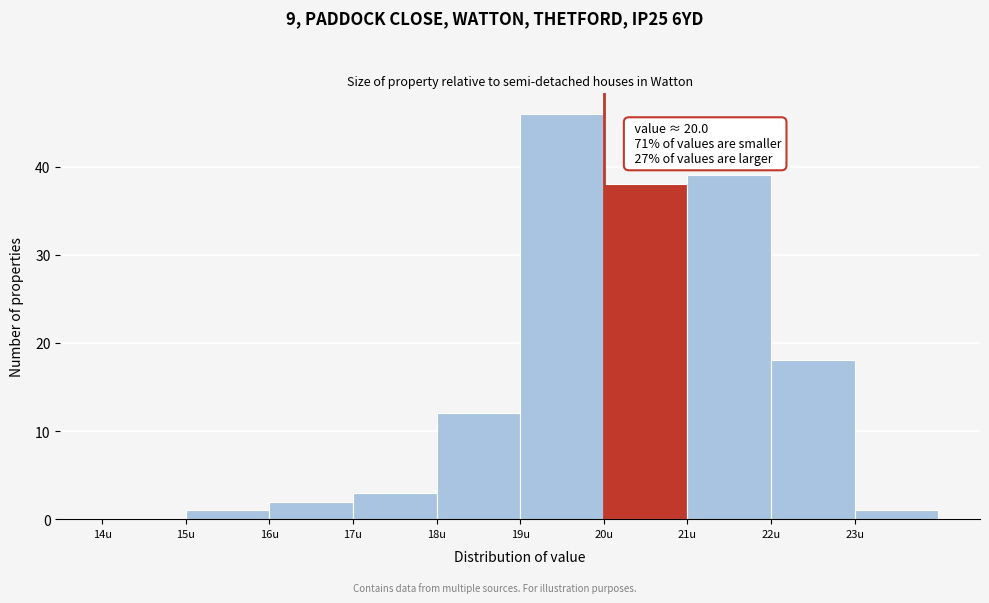

Which range on the x-axis has the tallest bar?

19 to 20